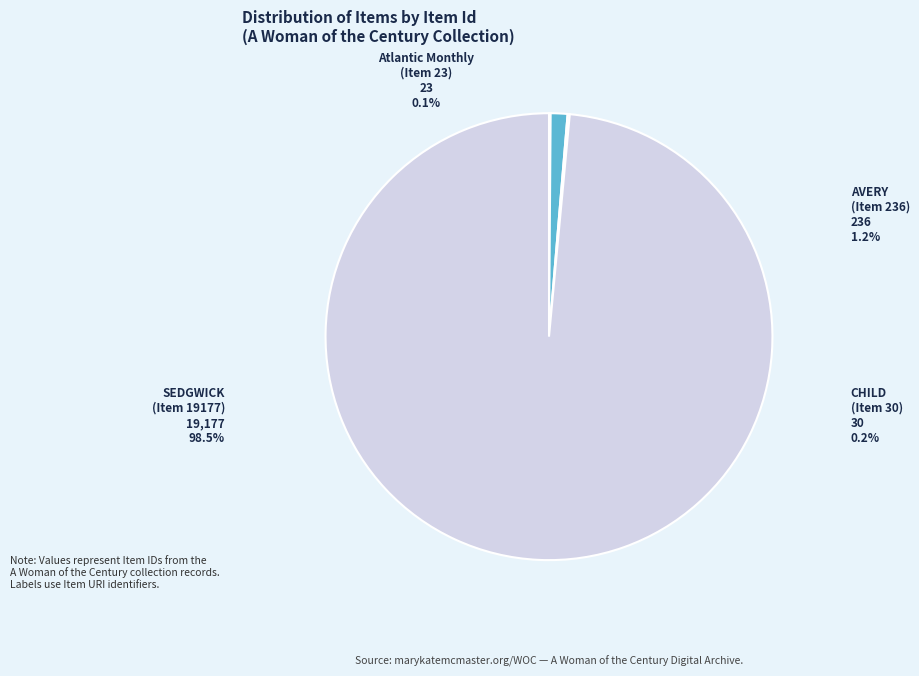

What is the ratio of the value at CHILD, Mrs. Lydia Maria
(Item 30) to the value at AVERY, Mrs. Rosa Miller
(Item 236)?

0.1